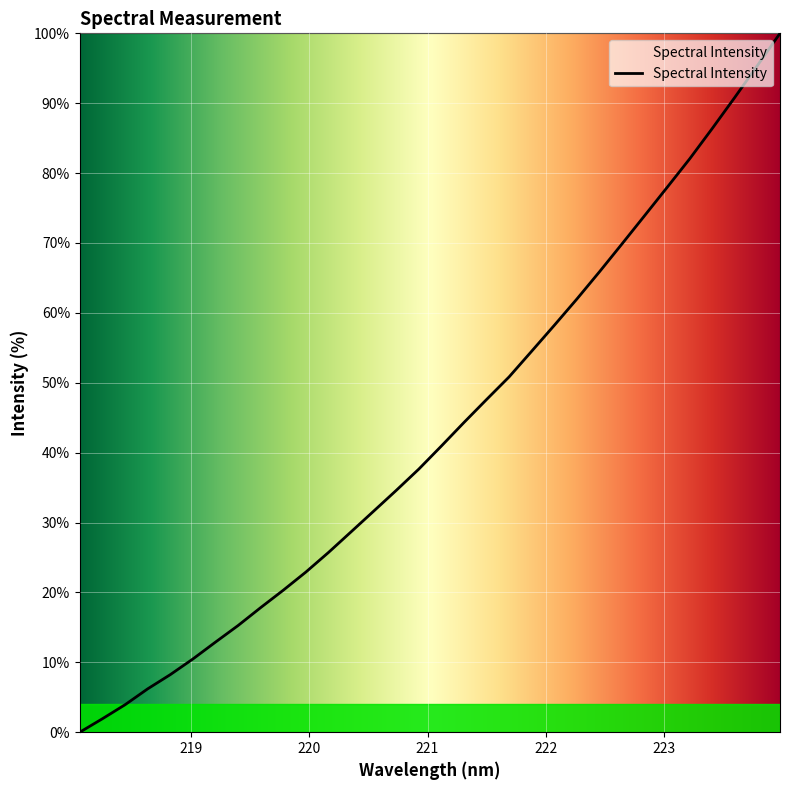

What is the maximum value shown in the chart?

100.0